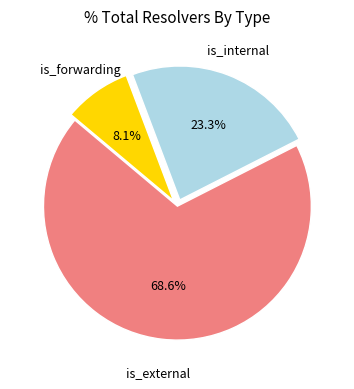

Is there a majority slice in this chart?

Yes